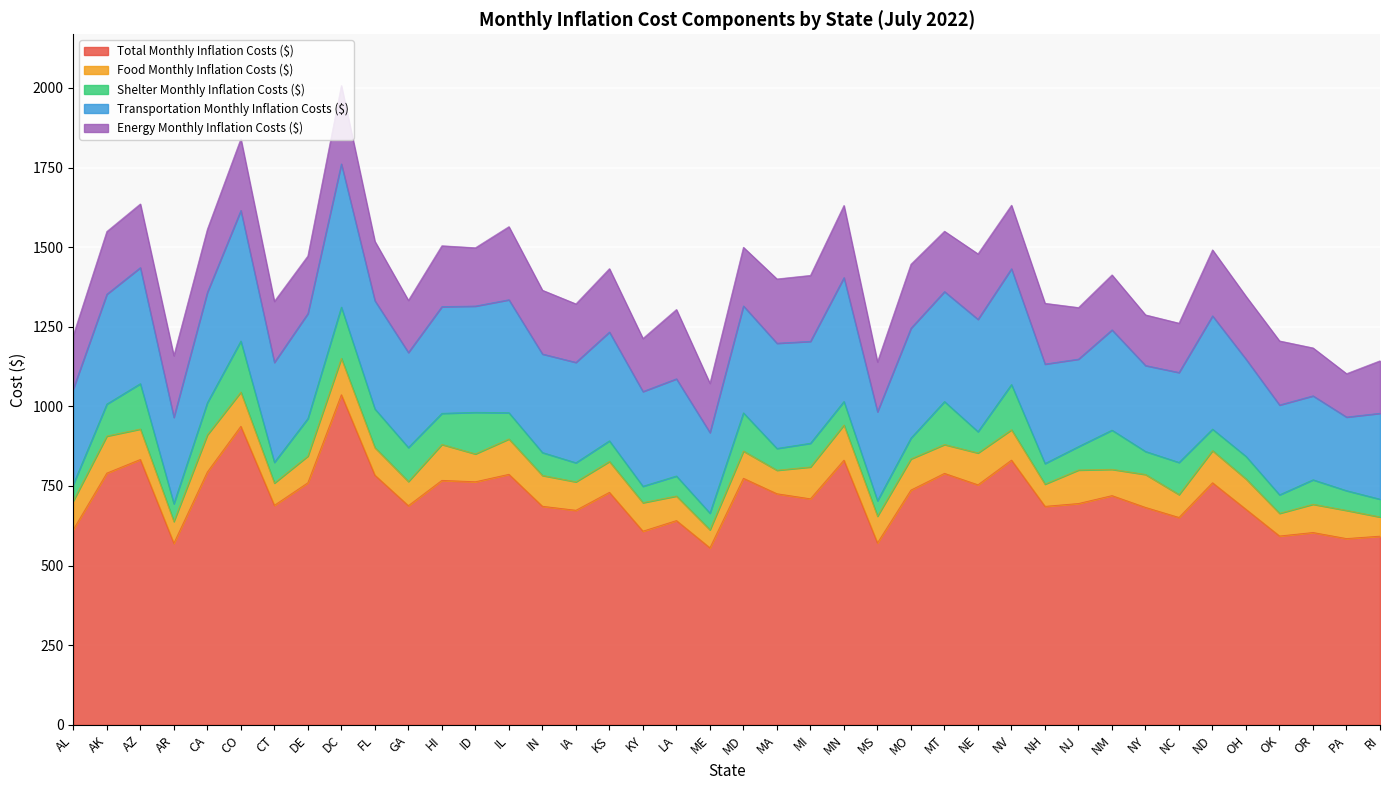

Where does the Shelter Monthly Inflation Costs ($) series first go above 73?

AK